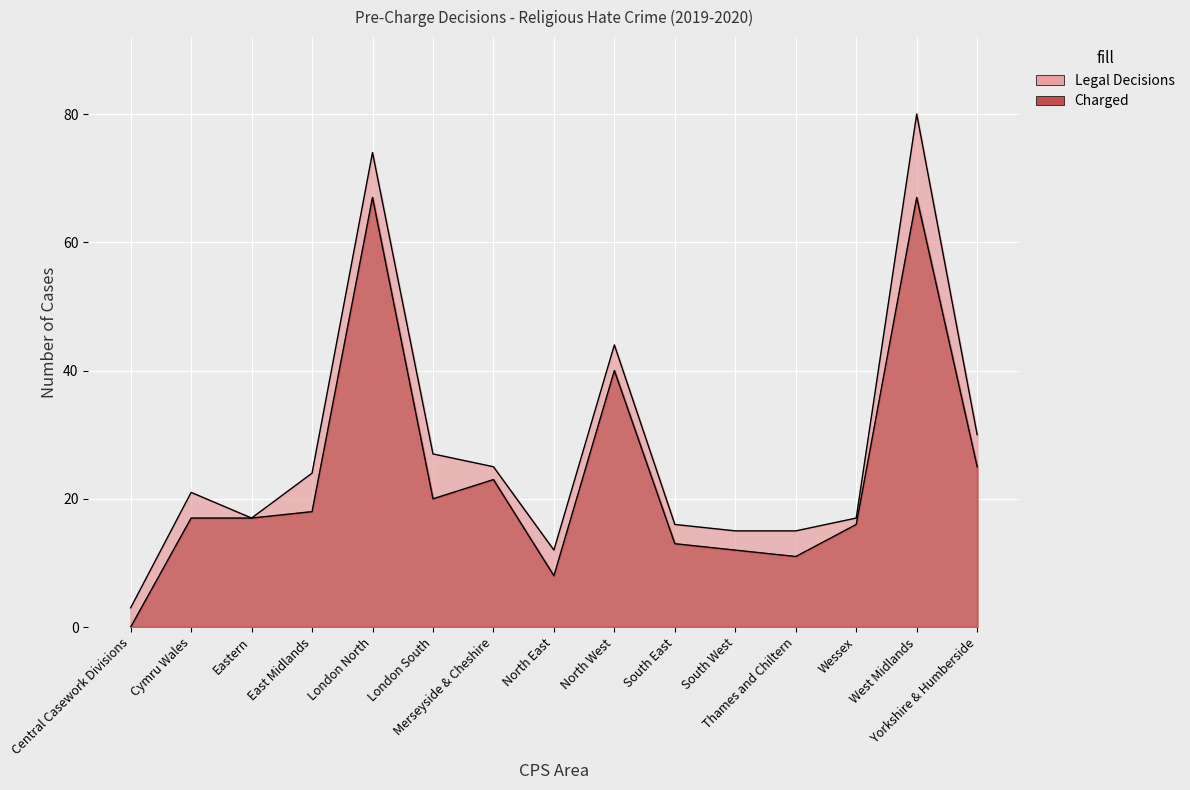

Rank the series by their average value, from lowest to highest.

Charged, Legal Decisions